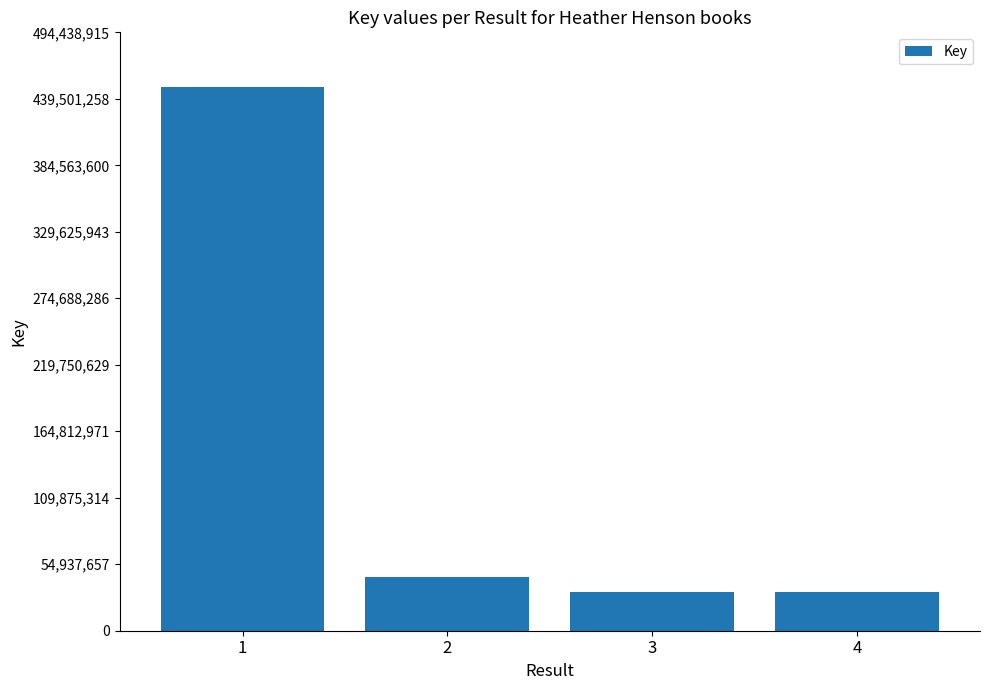

What is the minimum value shown in the chart?

32306864